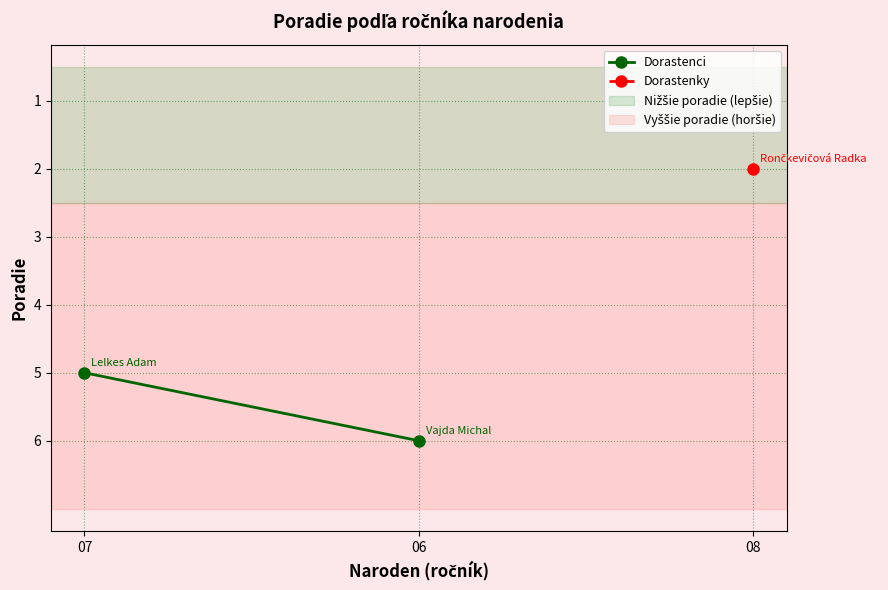

At which category does the chart reach its peak across all series?

06